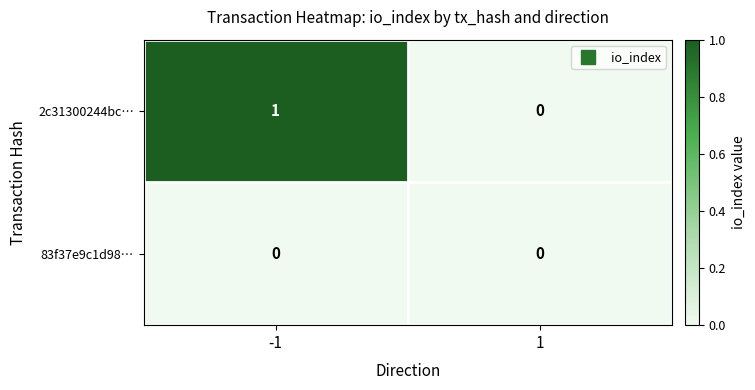

Count the number of data series in this chart.

2